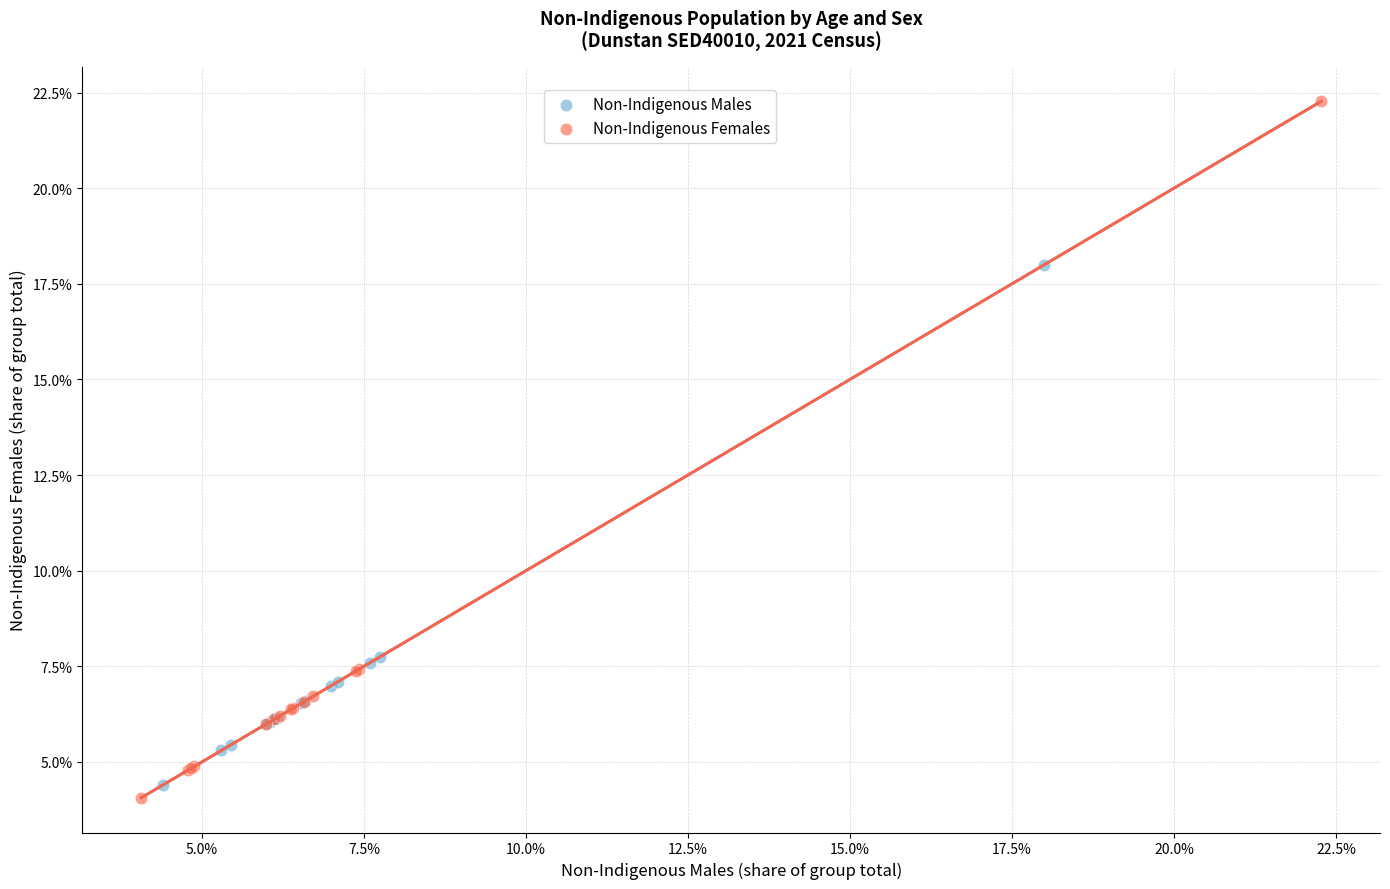

What are all the series names shown in the legend?

Non-Indigenous Males, Non-Indigenous Females